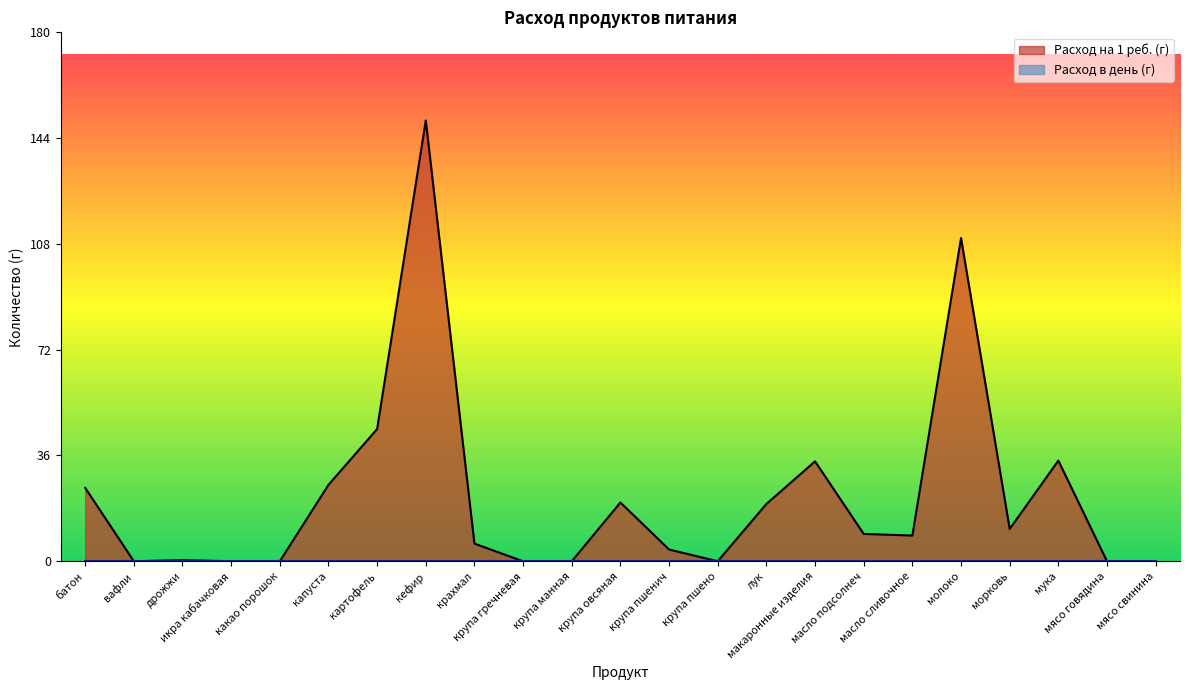

Count the number of data series in this chart.

2